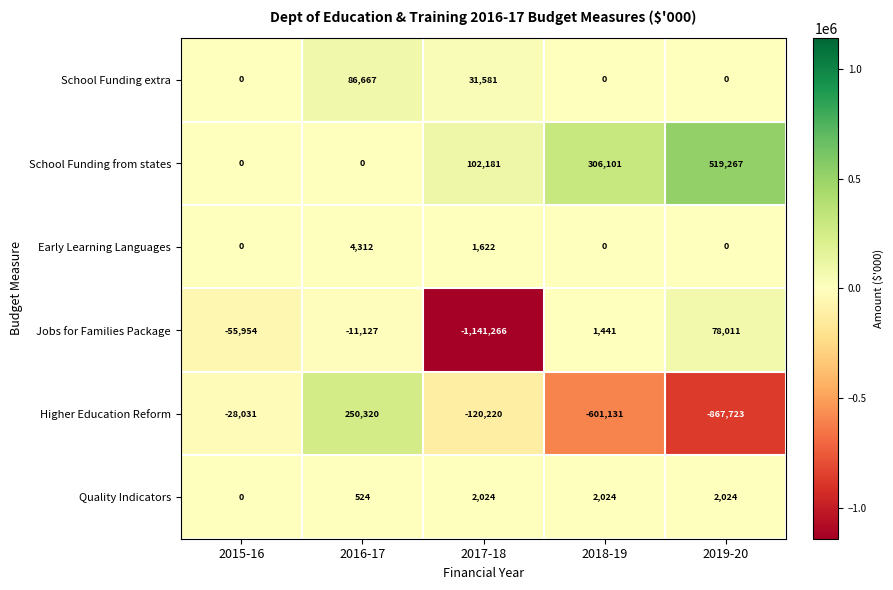

Which series has the largest total across all categories?

School Funding from states